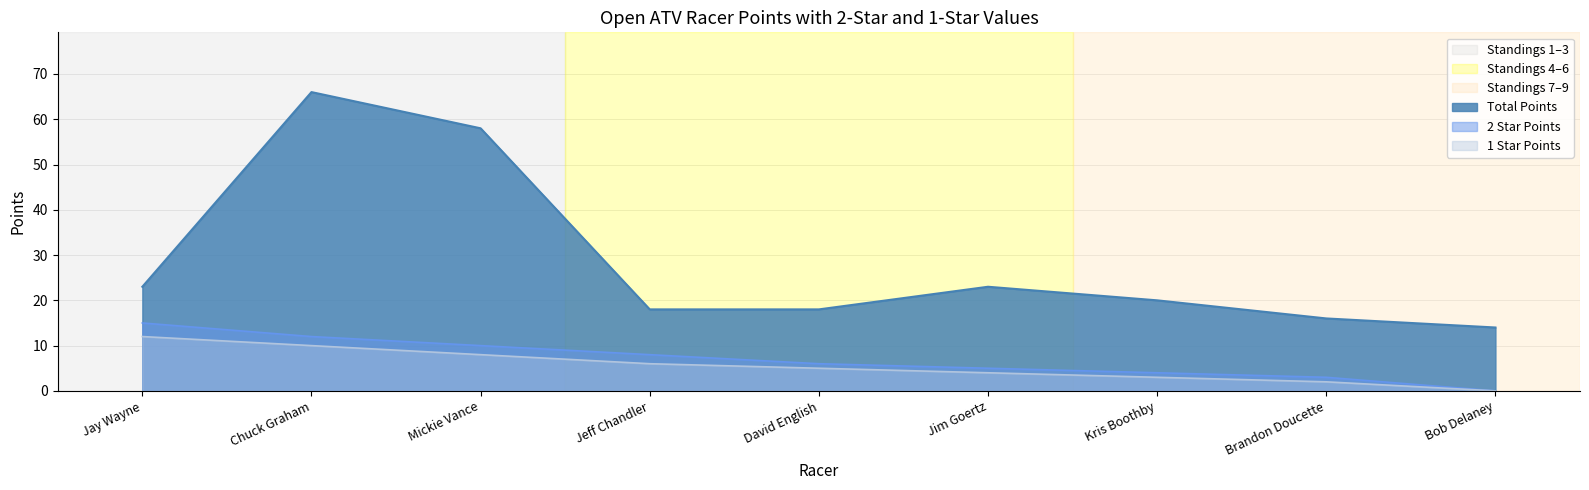

True or false: Total Points has a value of 26 at David English.

False